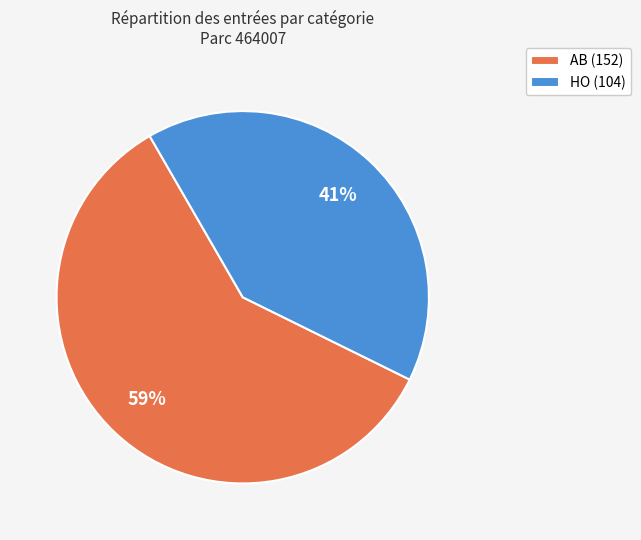

Count the number of slices in the pie.

2